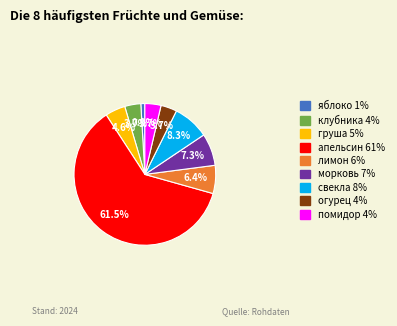

Which slice is the smallest?

яблоко